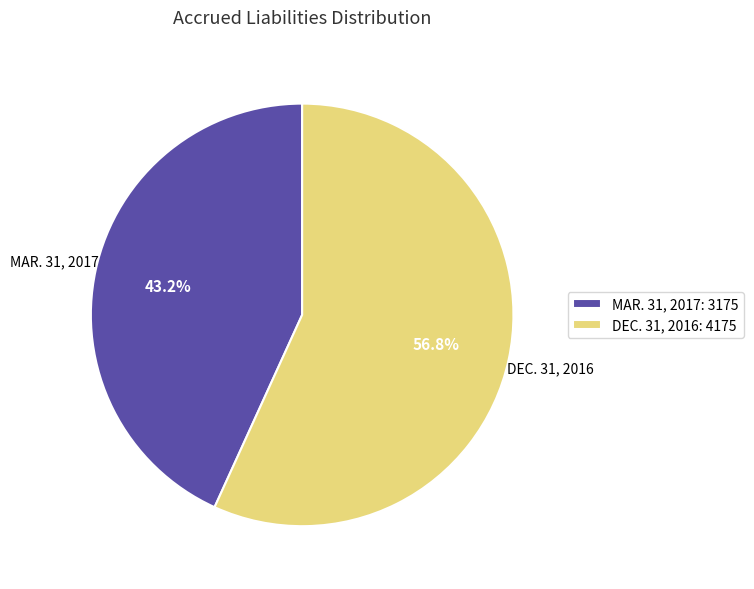

Approximately how many times larger is the value at MAR. 31, 2017: 3175 compared to DEC. 31, 2016: 4175?

0.8